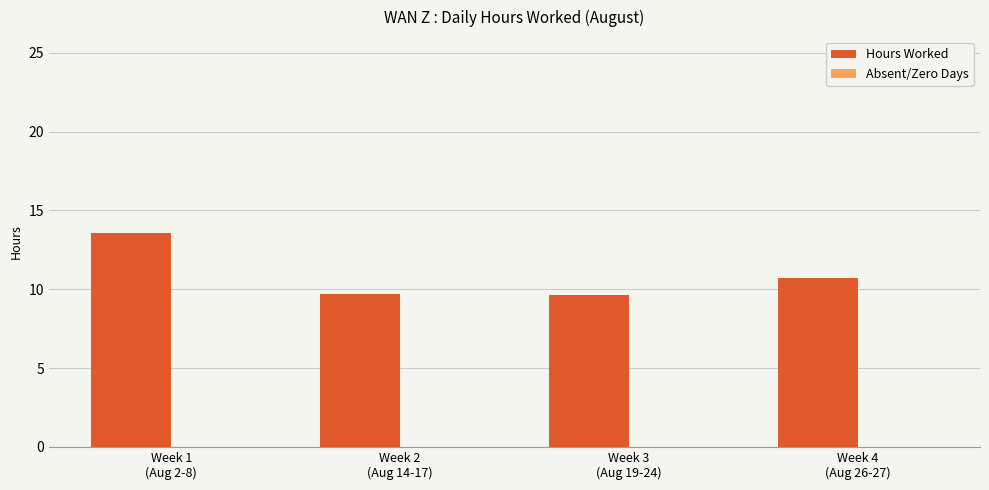

What position from the left is Week 4
(Aug 26-27)?

4